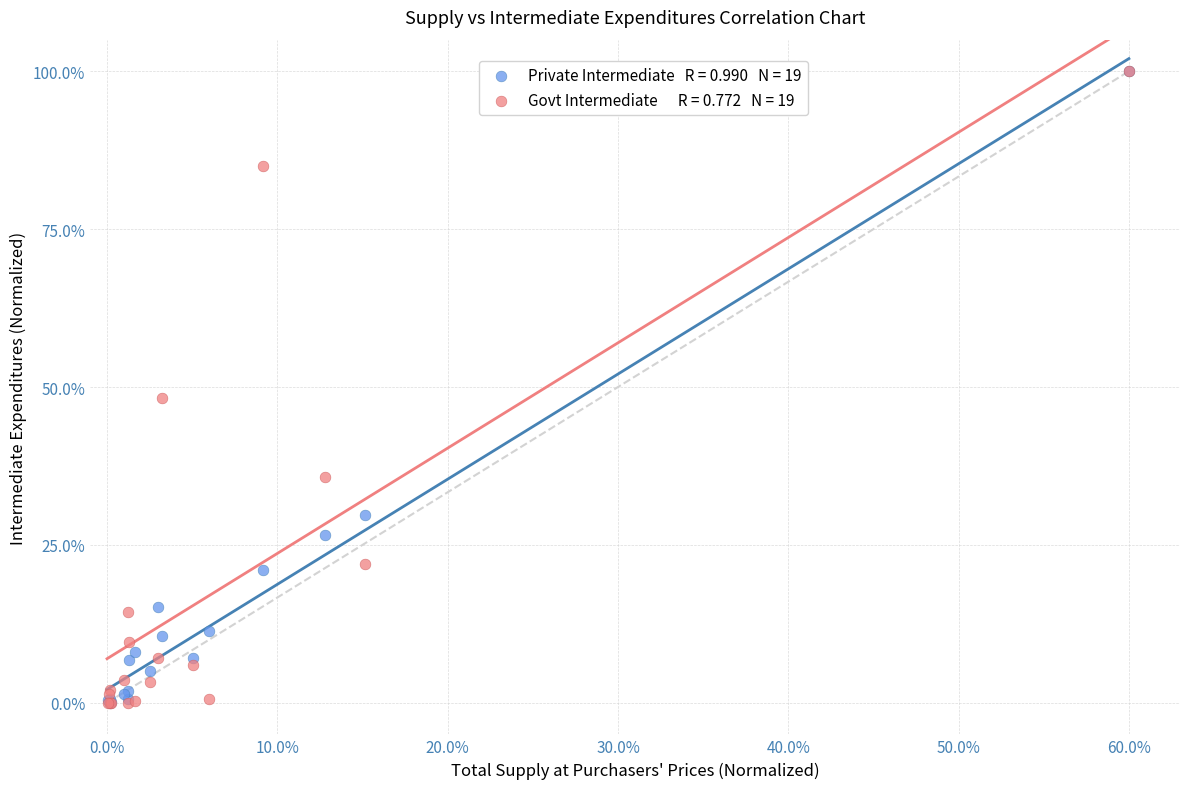

Across all series, what Y value is closest to 50?

48.2